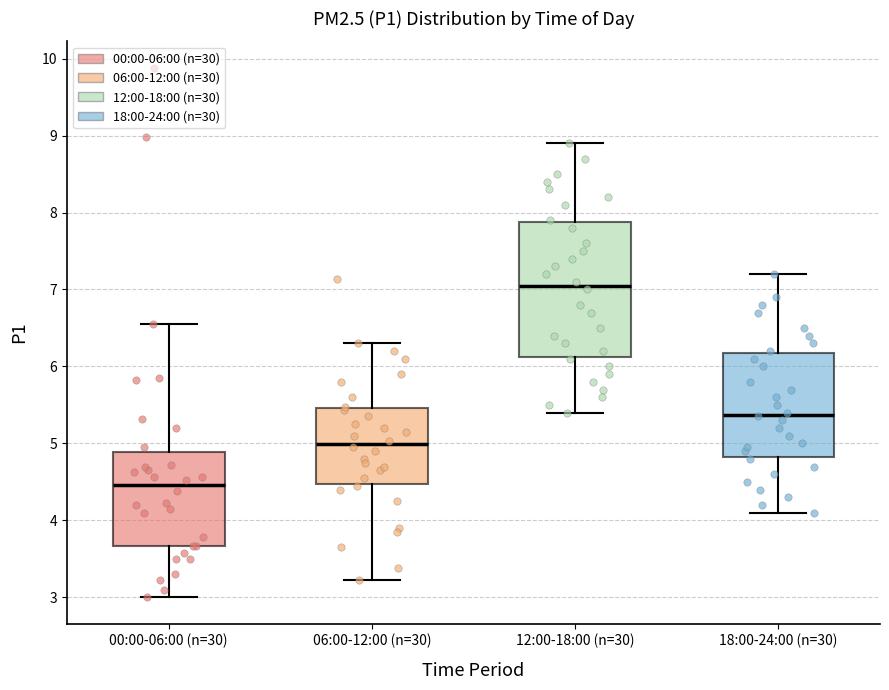

Where does the lower whisker of the box for 06:00-12:00 (n=30) end on the y-axis? The values are not printed on the chart, so give them approximately, as read against the axis.

3.2